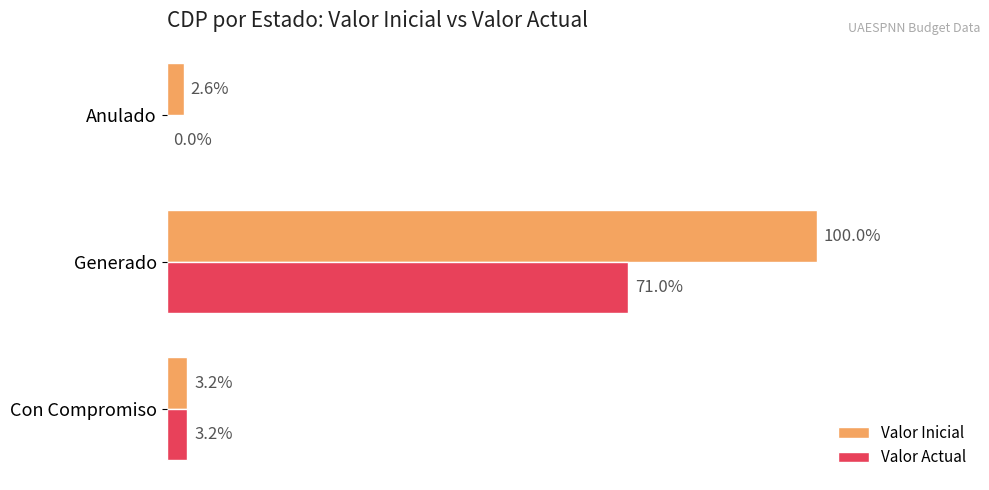

What are all the series names shown in the legend?

Valor Inicial, Valor Actual